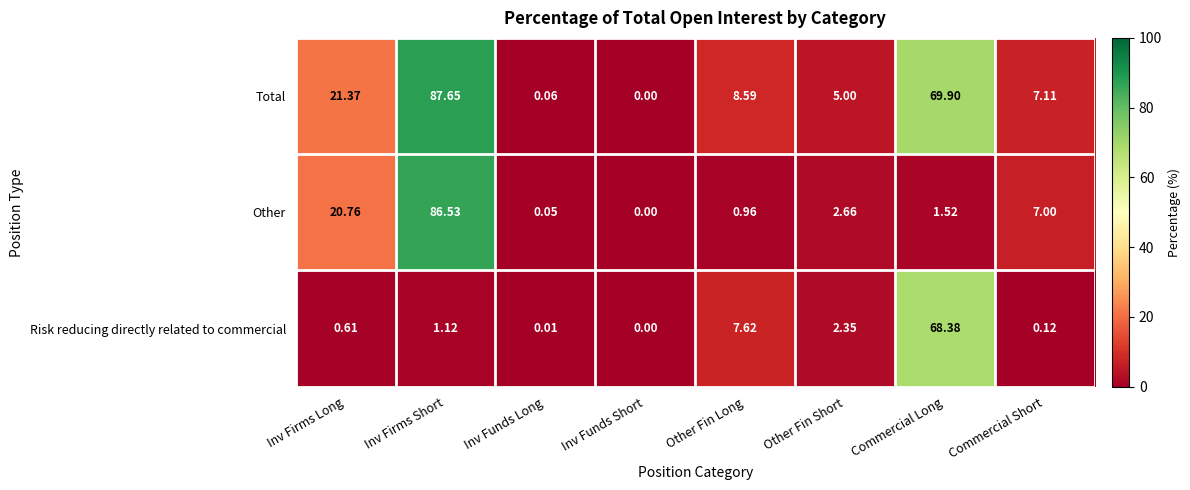

At which label is Other closest to 43?

Inv Firms Long